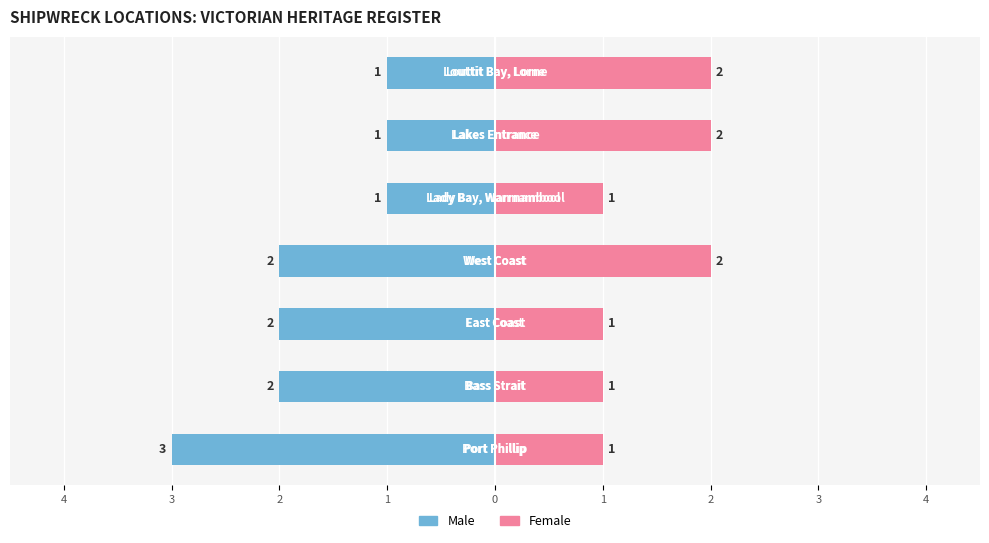

Rank the series at Lady Bay, Warrnambool from lowest to highest value.

Male, Female